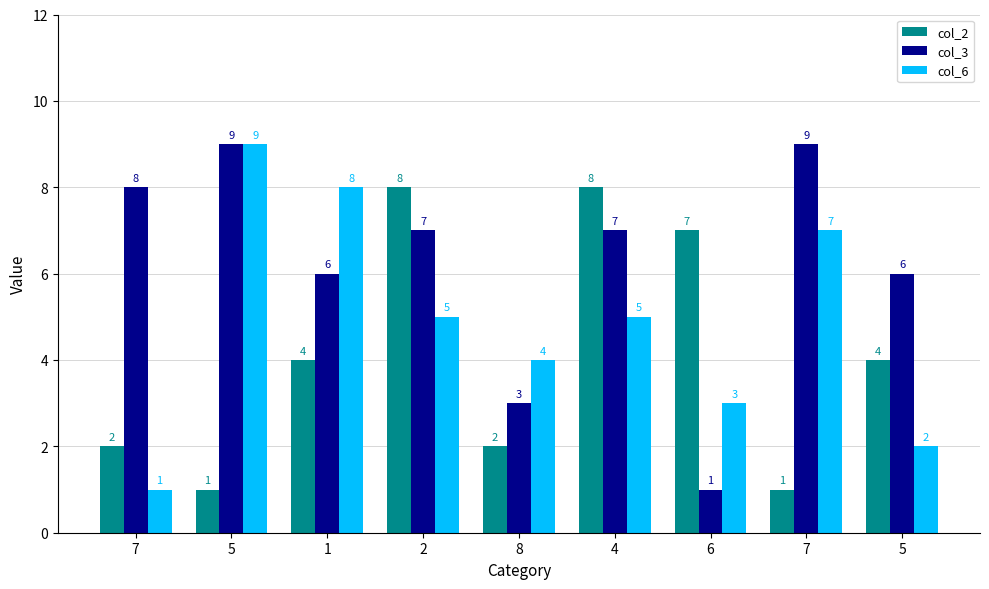

What is the difference between the highest and lowest values at 2?

3